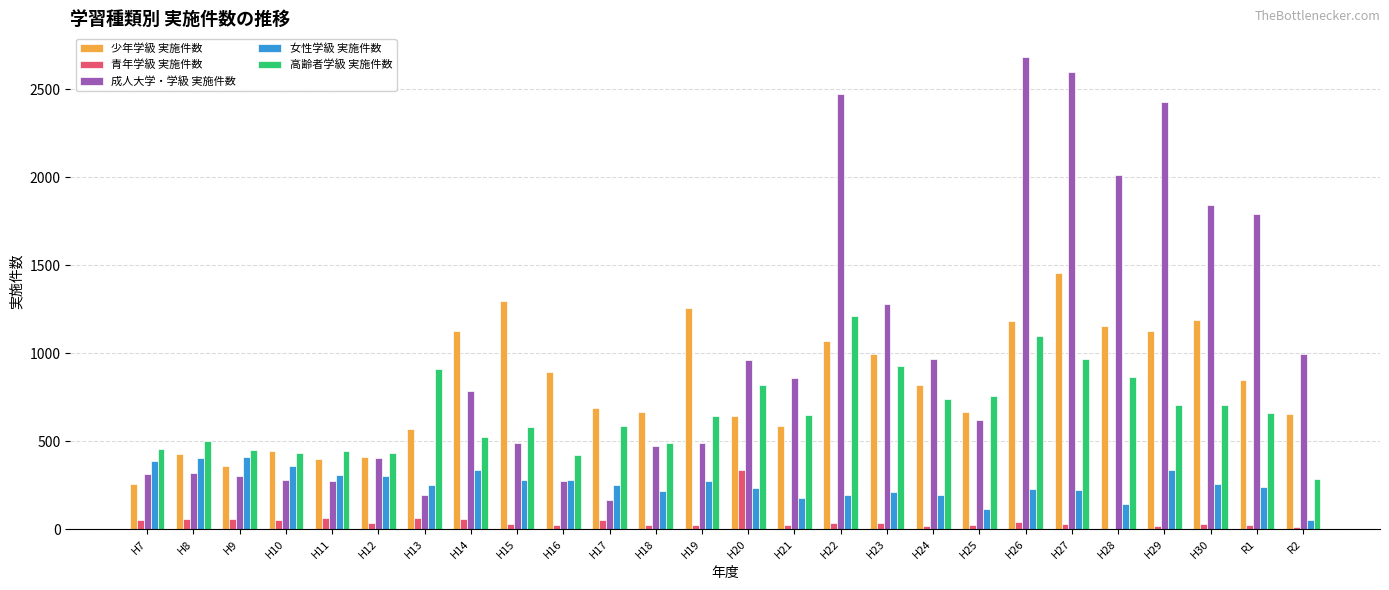

Which label corresponds to the largest value in the chart?

H26